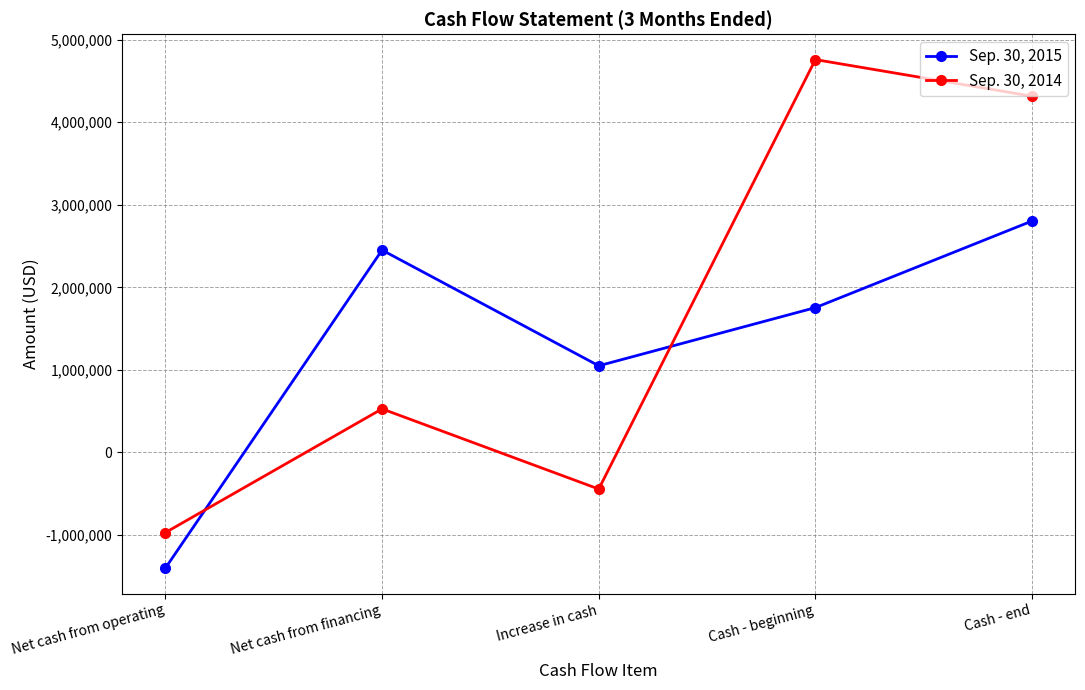

Reading left to right, what are all the values shown in this chart?

Sep. 30, 2015: Net cash from operating=-1401881	Net cash from financing=2451544	Increase in cash=1049663	Cash - beginning=1754433	Cash - end=2804096
Sep. 30, 2014: Net cash from operating=-971516	Net cash from financing=527551	Increase in cash=-443965	Cash - beginning=4759711	Cash - end=4315746